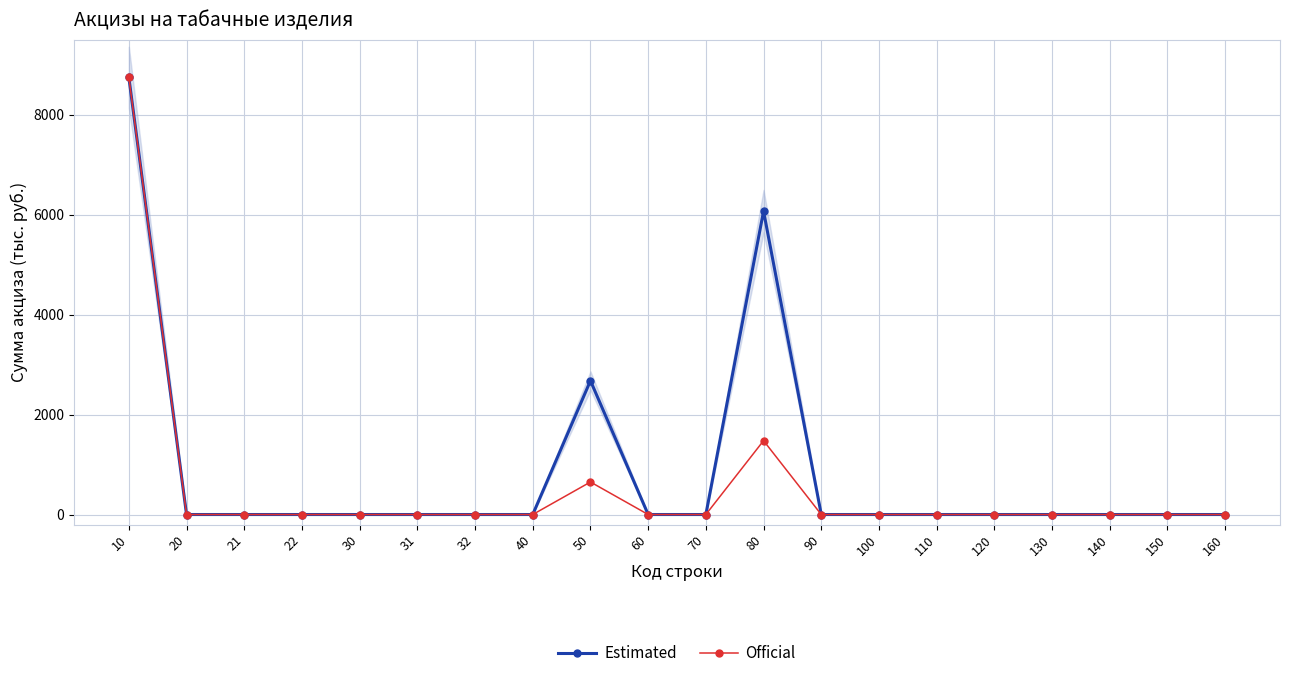

What is the sum of all Official values?

10879